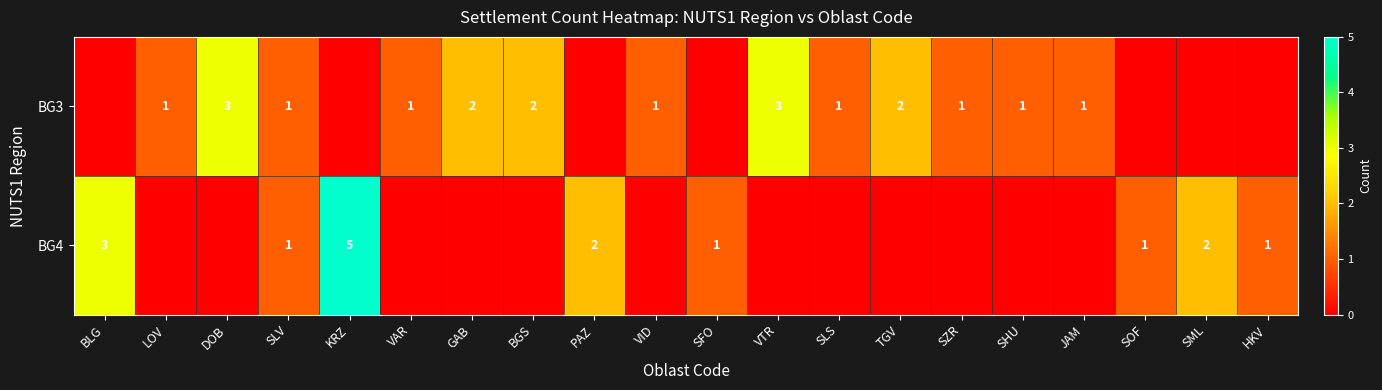

What is the sum of the BG3 values at SLV and DOB?

4